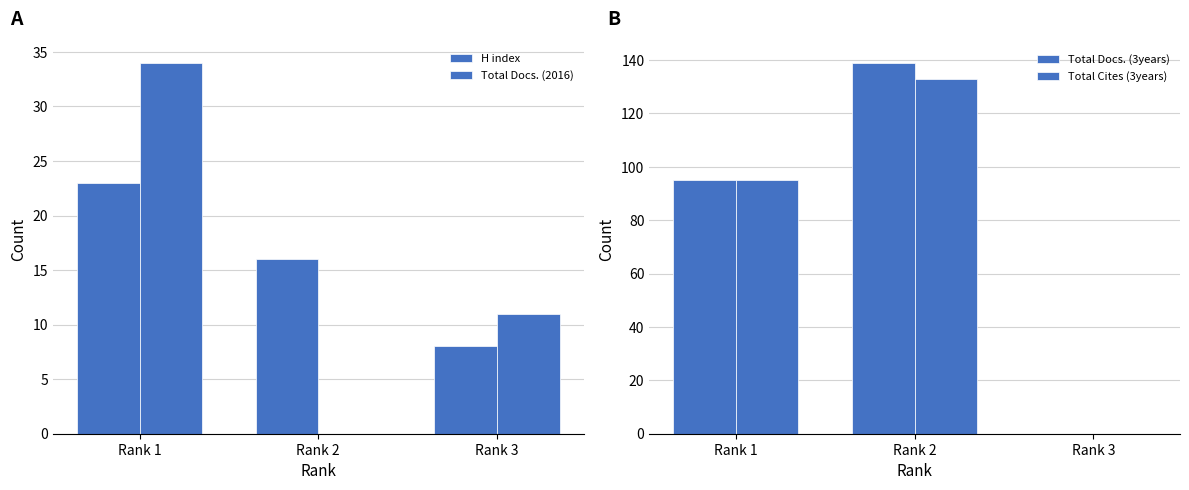

The value of Total Docs. (2016) at Rank 3 is 11. True or false?

True